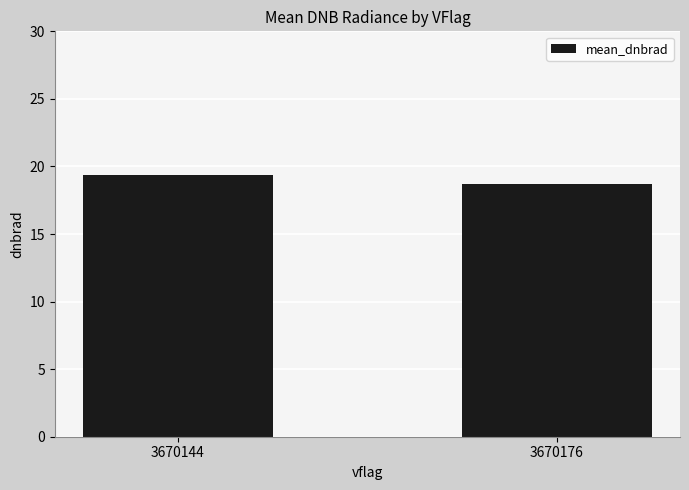

What is the value of the 1st bar from the left?

19.4